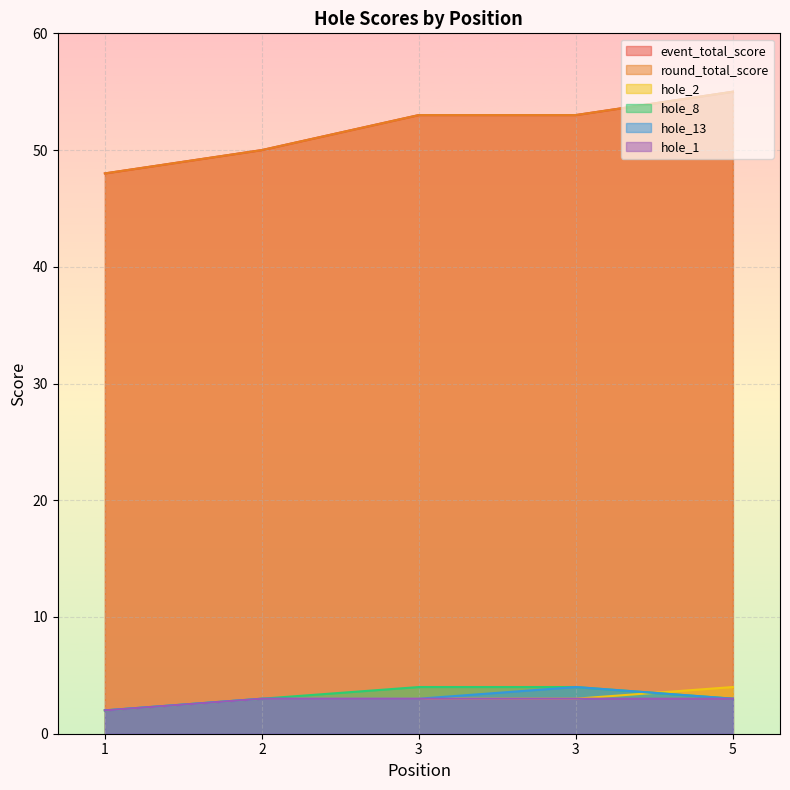

Reading right to left, transcribe all the data shown in this chart.

event_total_score: 5=55	3=53	3=53	2=50	1=48
round_total_score: 5=55	3=53	3=53	2=50	1=48
hole_2: 5=4	3=3	3=3	2=3	1=2
hole_8: 5=3	3=4	3=4	2=3	1=2
hole_13: 5=3	3=4	3=3	2=3	1=2
hole_1: 5=3	3=3	3=3	2=3	1=2